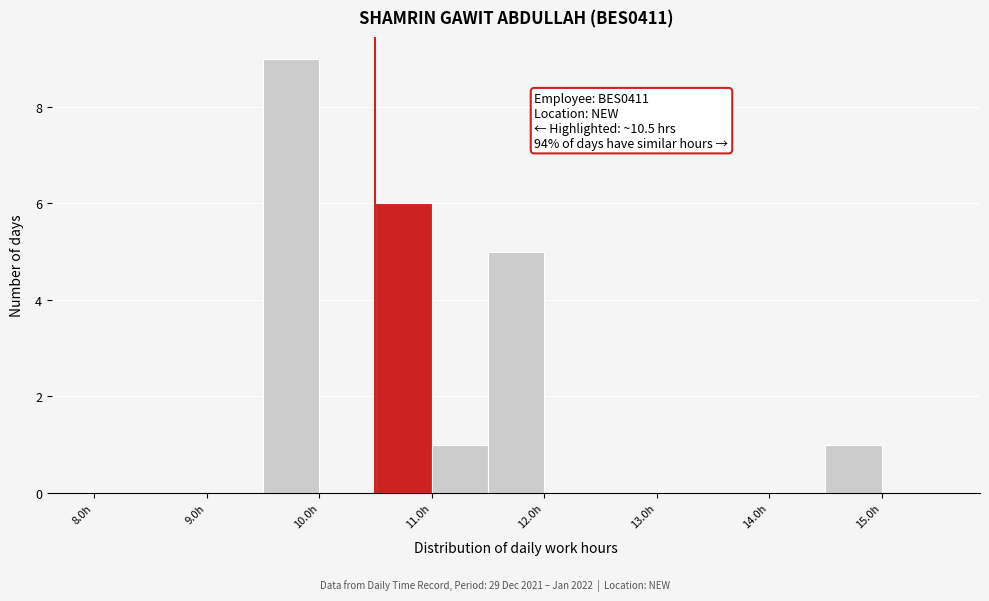

Over which range of the x-axis is the bar tallest?

9.5 to 10.0